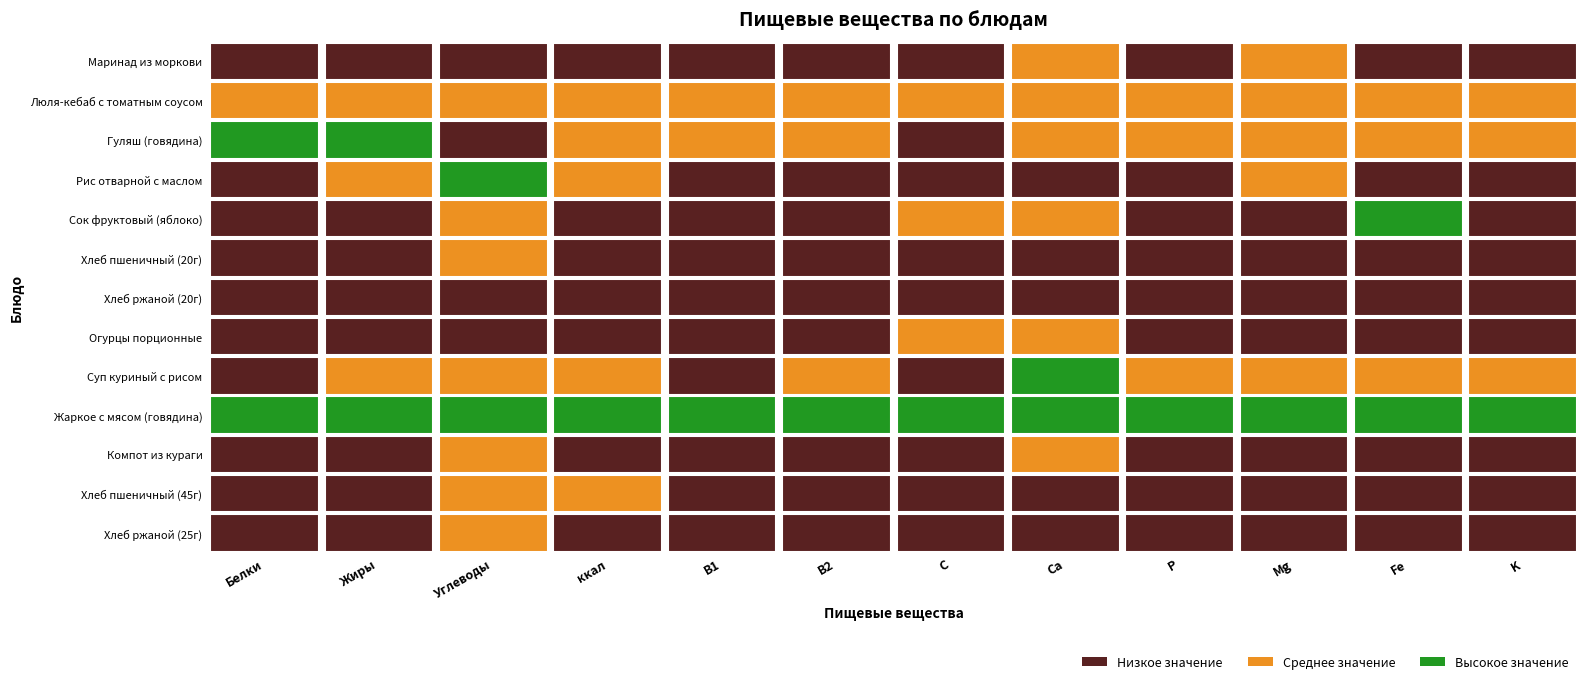

Is it true that Люля-кебаб с томатным соусом equals 2.8 at Fe?

False